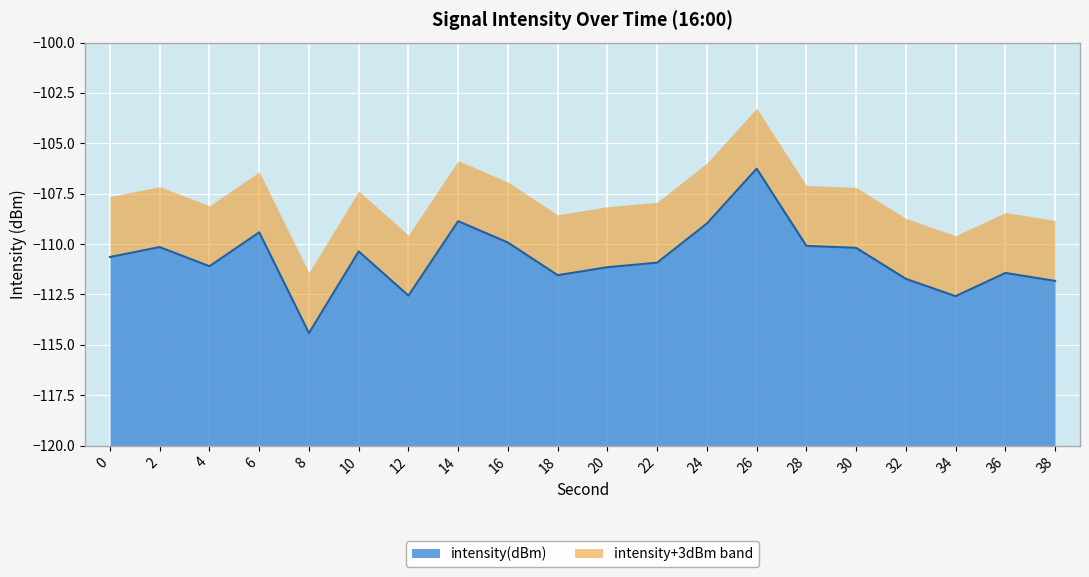

Rank the categories by value from lowest to highest.

8, 34, 12, 38, 32, 18, 36, 20, 4, 22, 0, 10, 30, 2, 28, 16, 6, 24, 14, 26